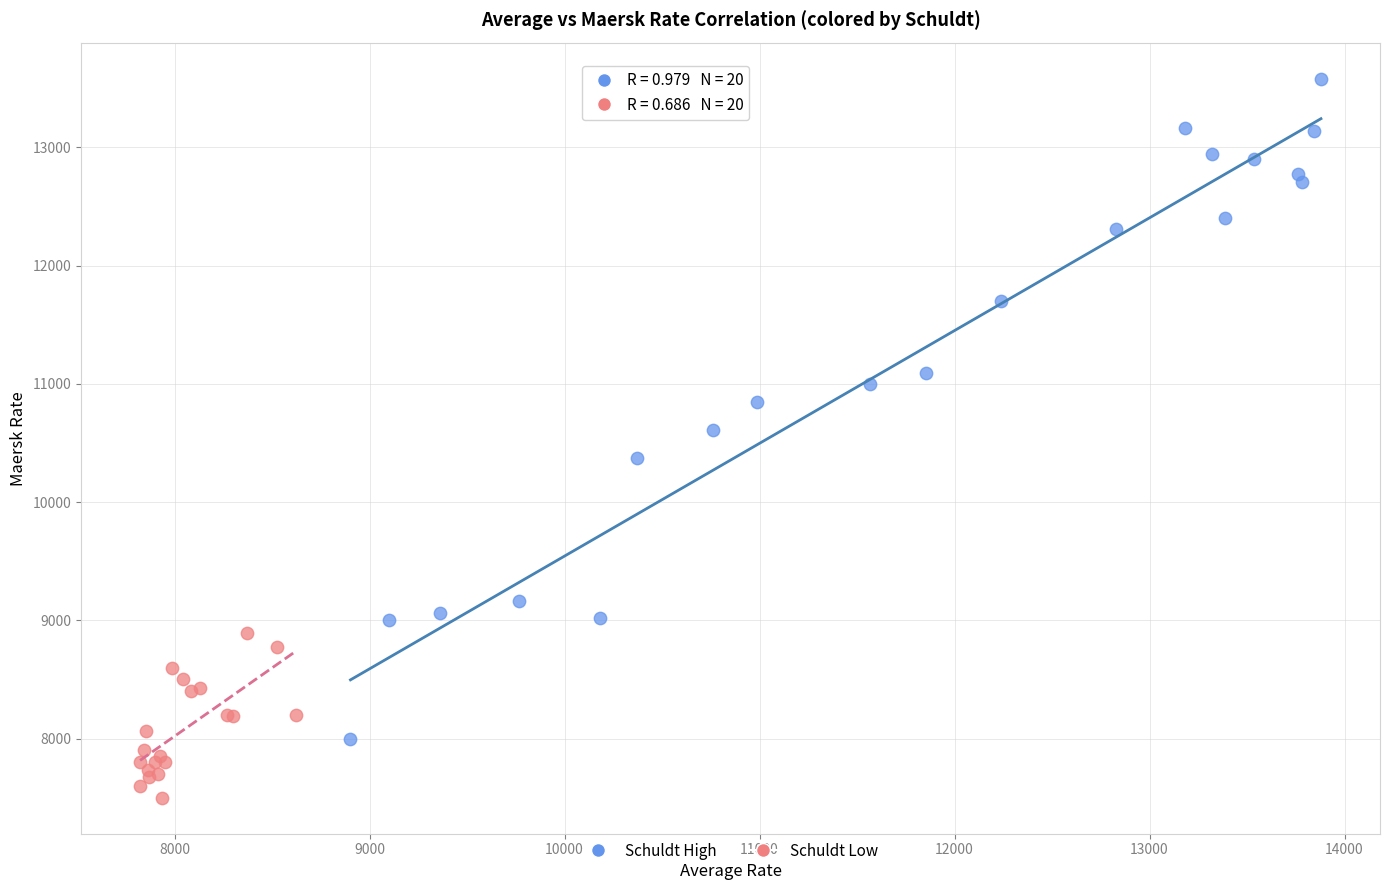

What are all the series names shown in the legend?

Schuldt High, Schuldt Low